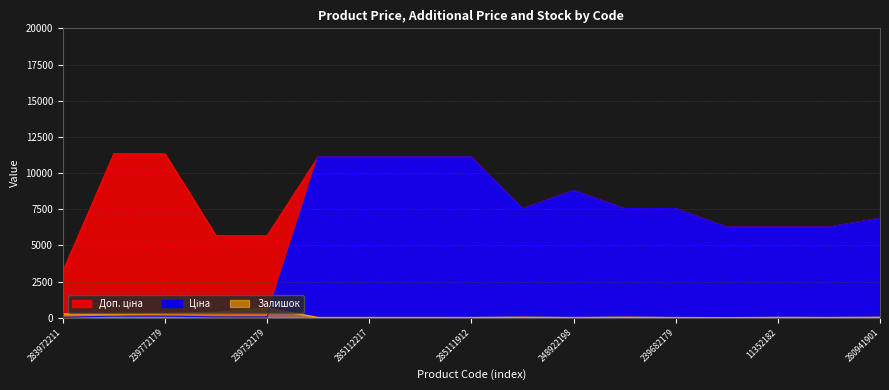

The value of Залишок at 239772179 is 59.2. True or false?

False